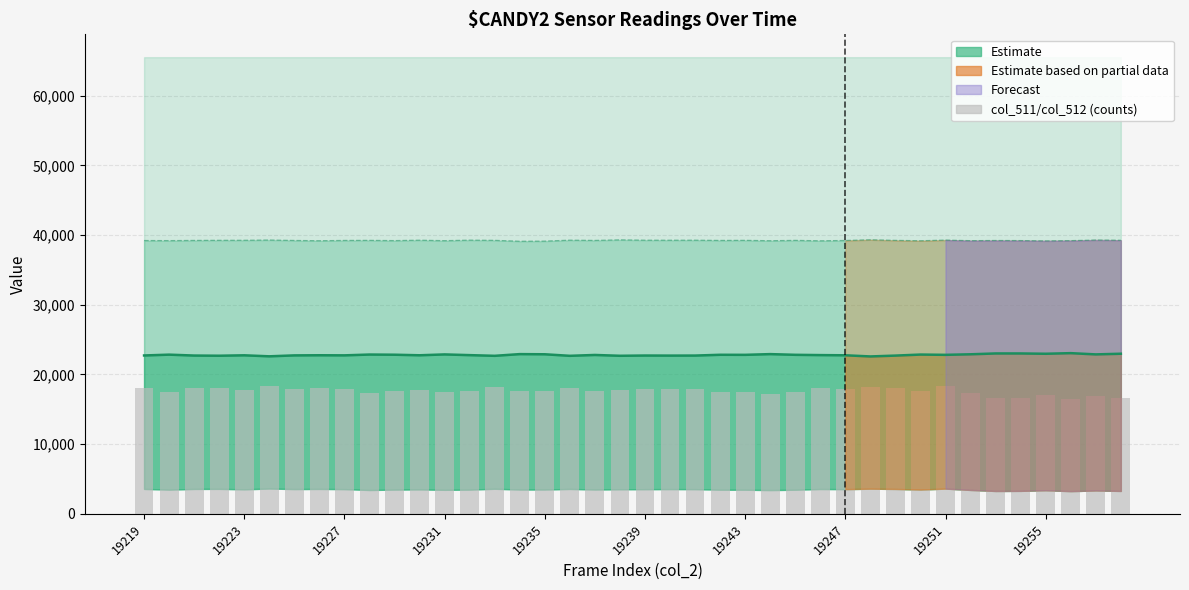

What is the label of the 40th bar from the right?

19219